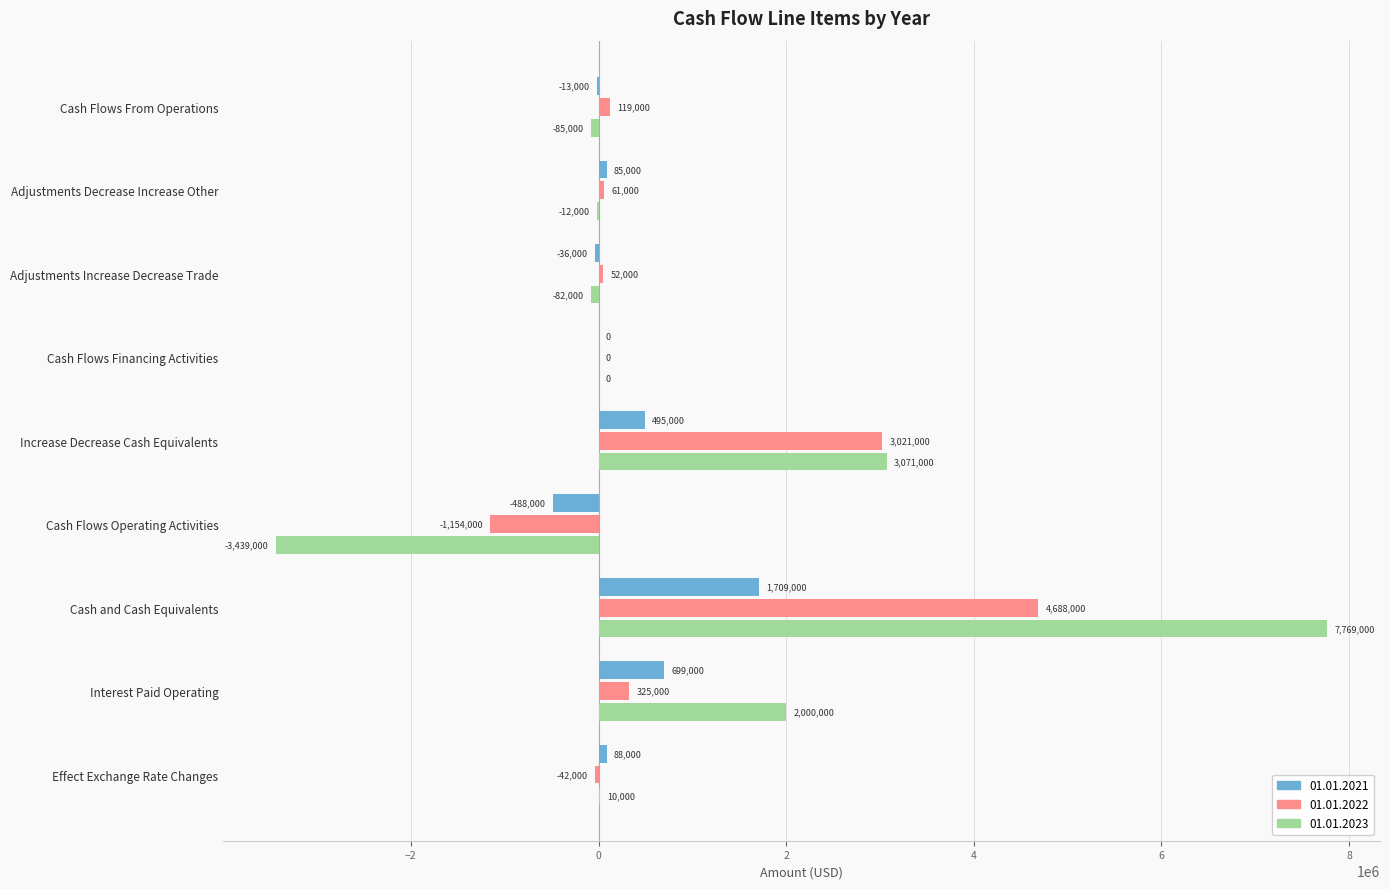

What is the maximum value shown in the chart?

7769000